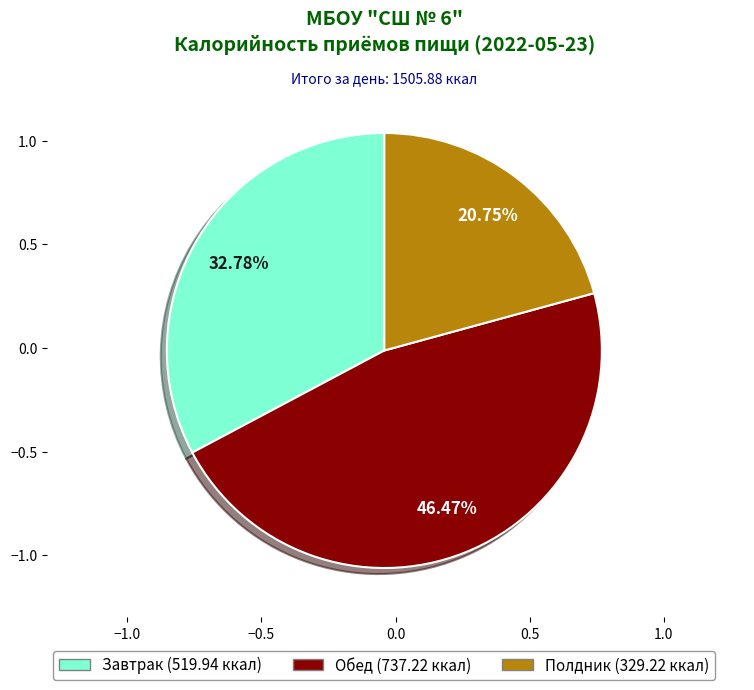

Which category has the biggest portion of the pie?

Обед